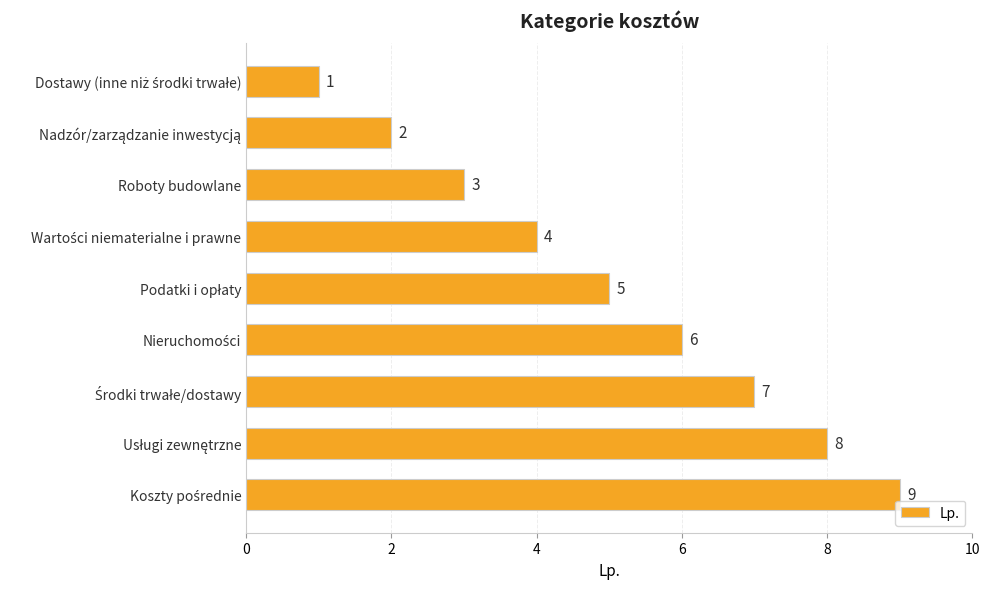

How many values are between 3 and 7?

5